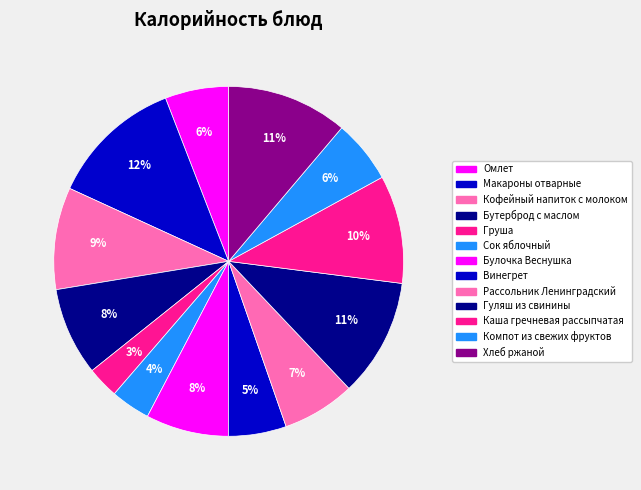

How many slices are in this pie chart?

13